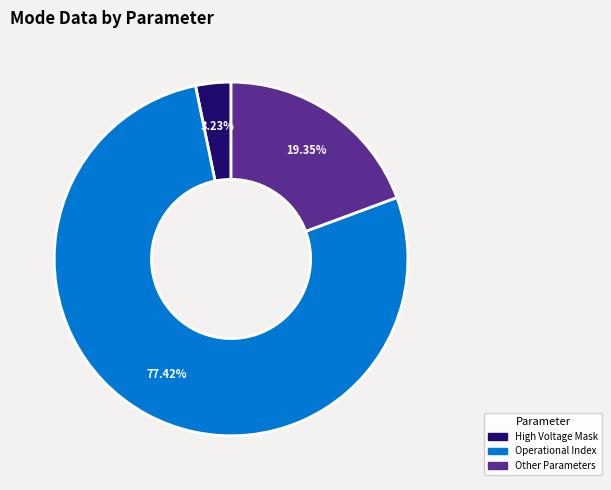

How many segments does this pie chart have?

3